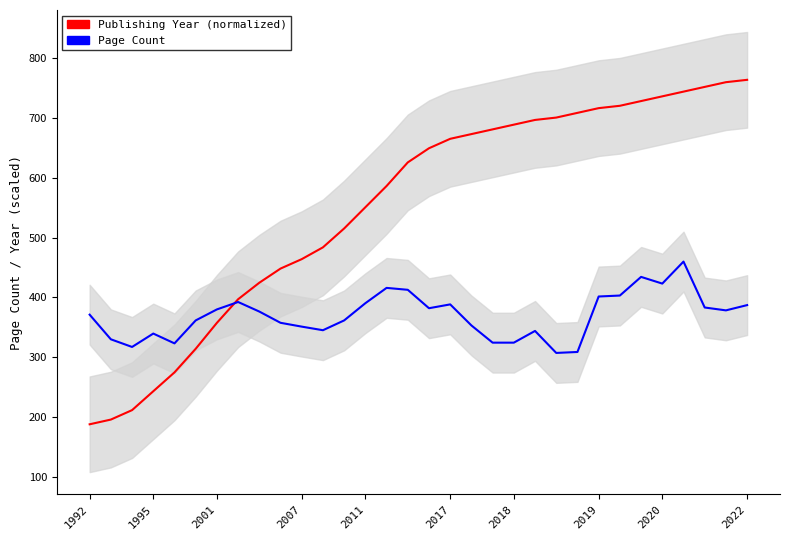

Reading right to left, extract all data points from this chart.

Publishing Year (normalized): 764.1	760.1	752.2	744.3	736.4	728.5	720.6	716.7	708.8	700.9	697.0	689.1	681.2	673.3	665.4	649.6	625.9	586.5	550.9	515.4	483.8	464.1	448.3	424.6	397.0	357.5	314.1	274.7	243.1	211.5	195.7	187.8
Page Count: 387.2	378.4	383.2	460.0	423.2	434.4	403.2	401.6	308.8	307.2	344.0	324.4	324.4	353.2	388.4	382.0	412.8	416.0	390.4	361.6	345.2	351.2	357.6	376.4	392.4	380.0	361.6	323.2	339.6	317.2	330.0	371.2